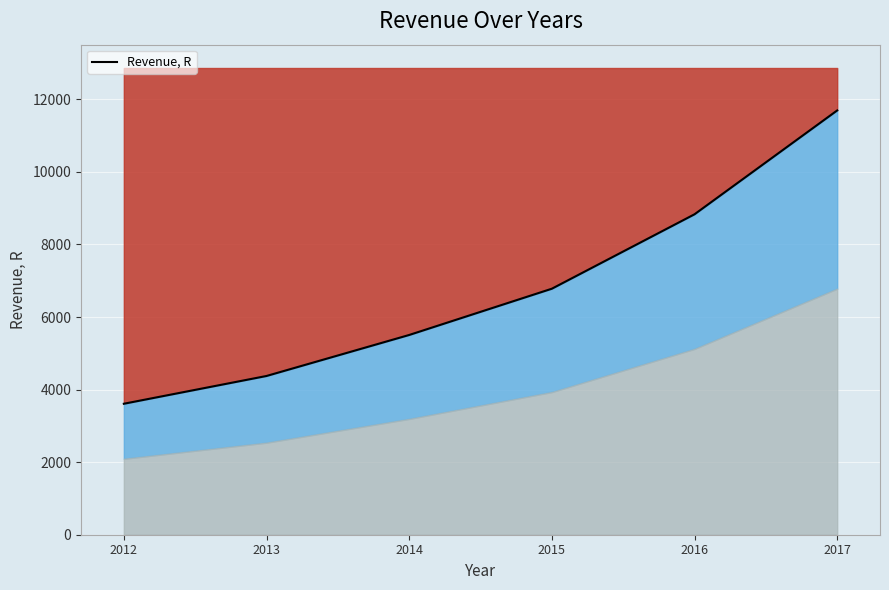

What is the change in value from 2012 to 2016?

+5221.4